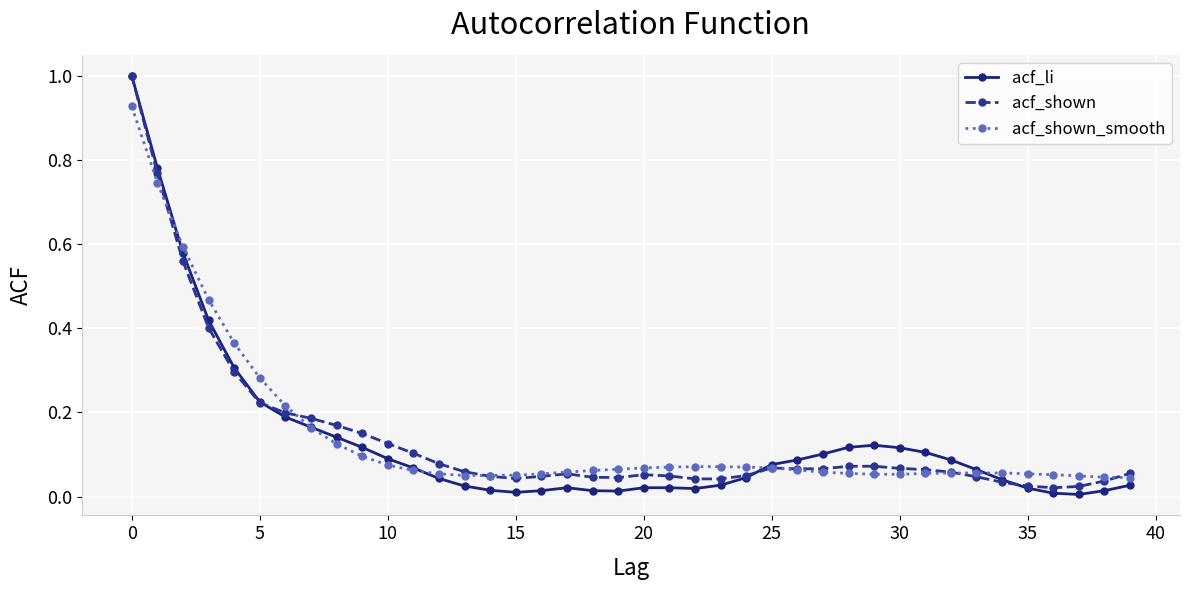

What is the maximum value shown in the chart?

1.0